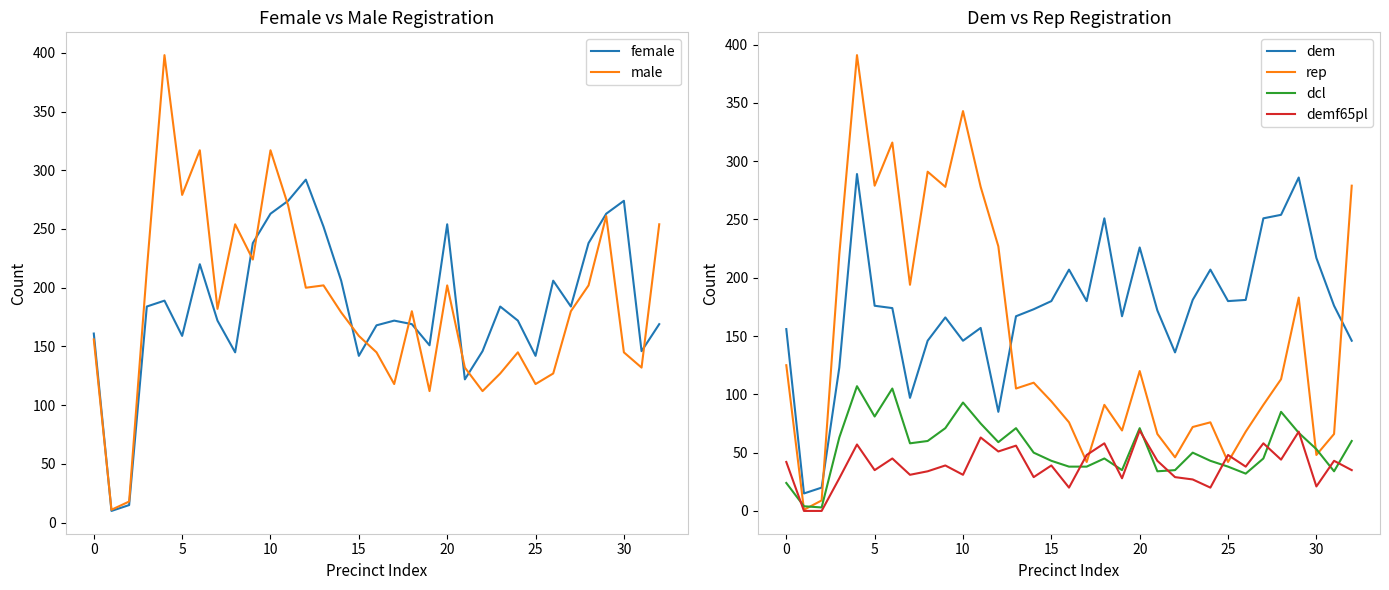

What is the average value of the dem series?

172